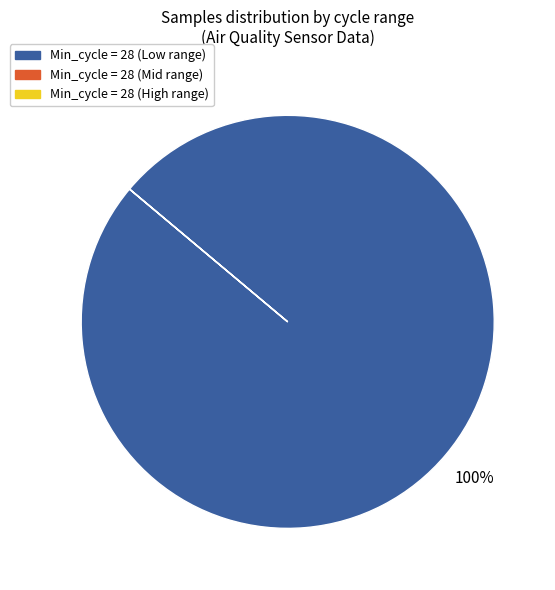

Is there any slice that represents more than half of the pie?

Yes